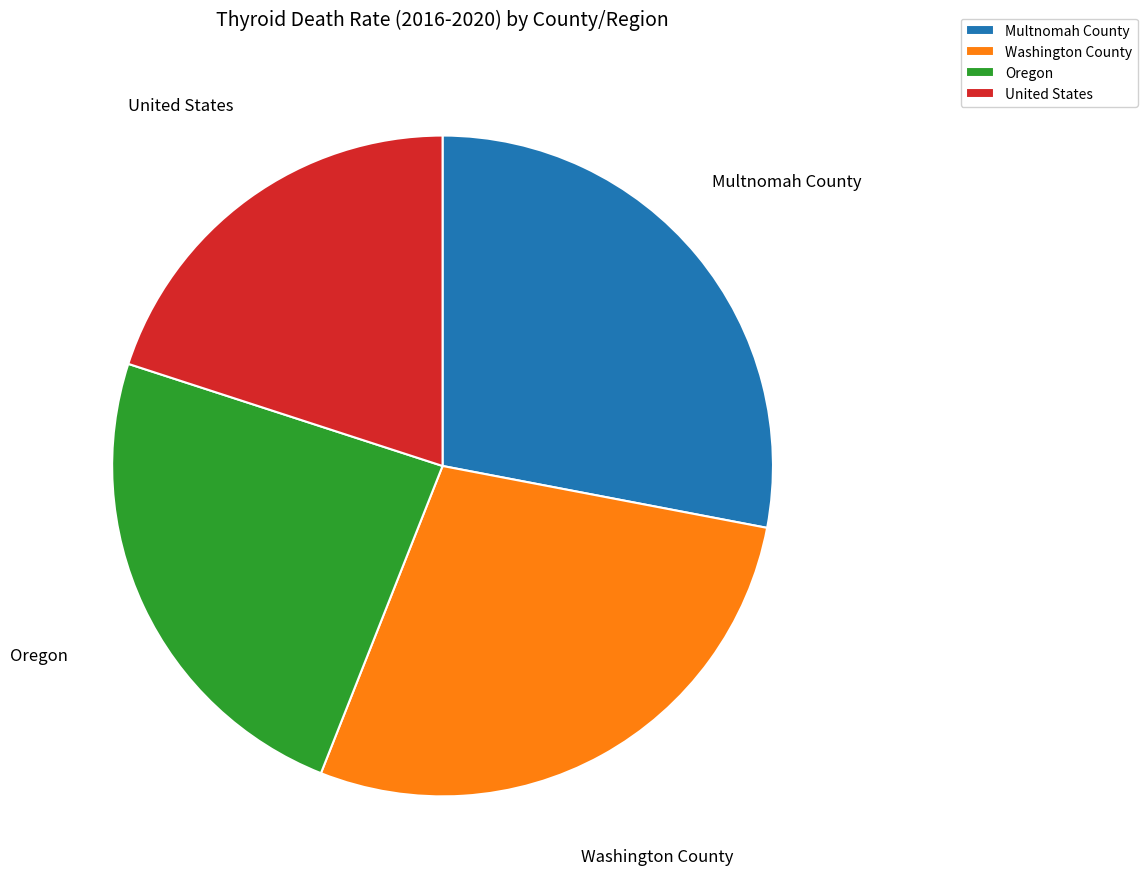

How many slices are in this pie chart?

4